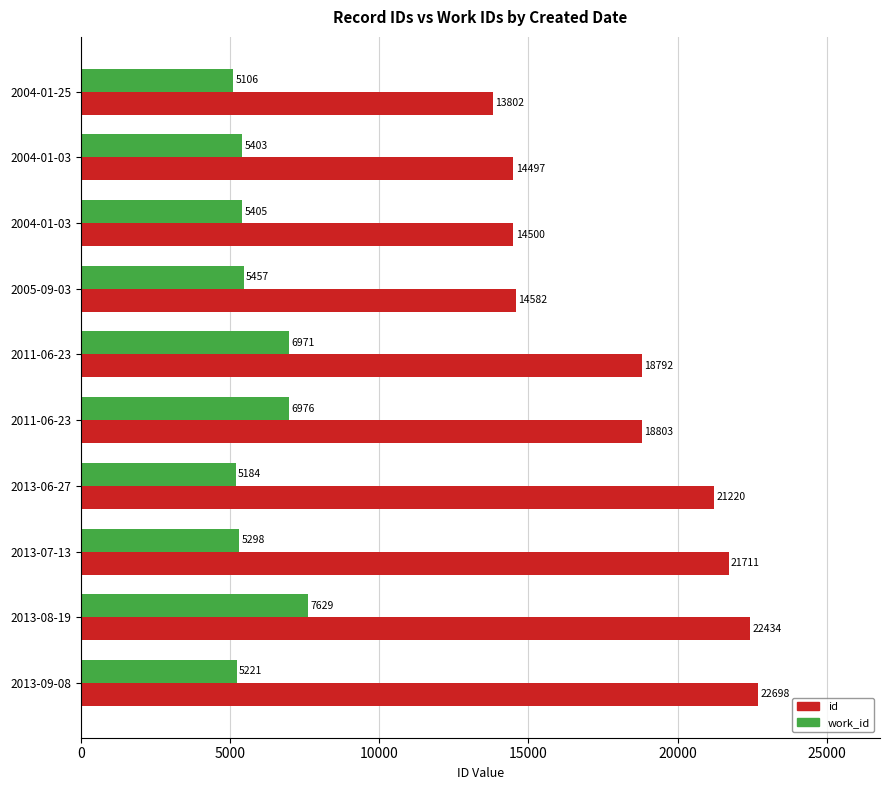

What is the sum of all work_id values?

58650